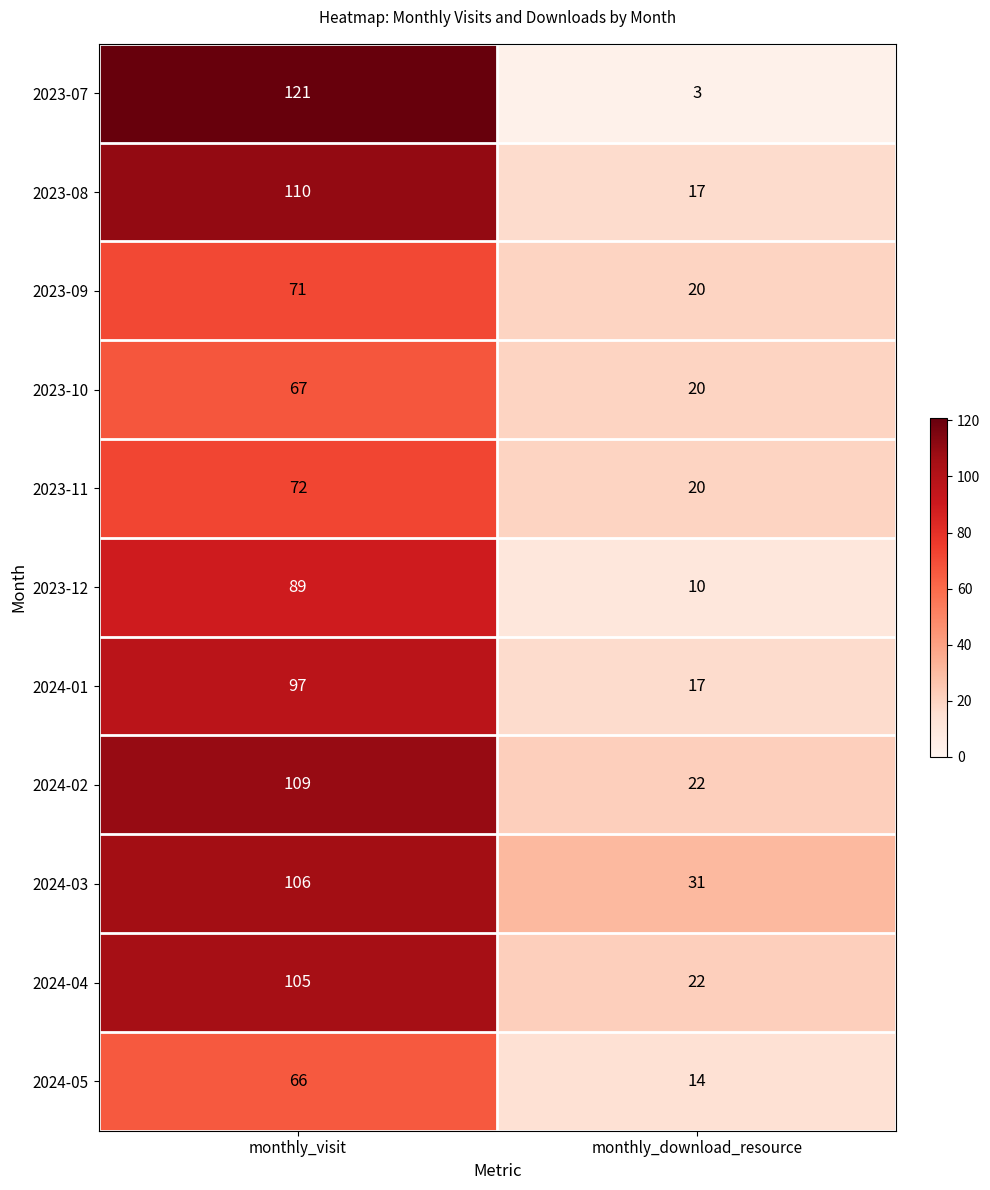

What is the sum of the 2023-10 values at monthly_visit and monthly_download_resource?

87